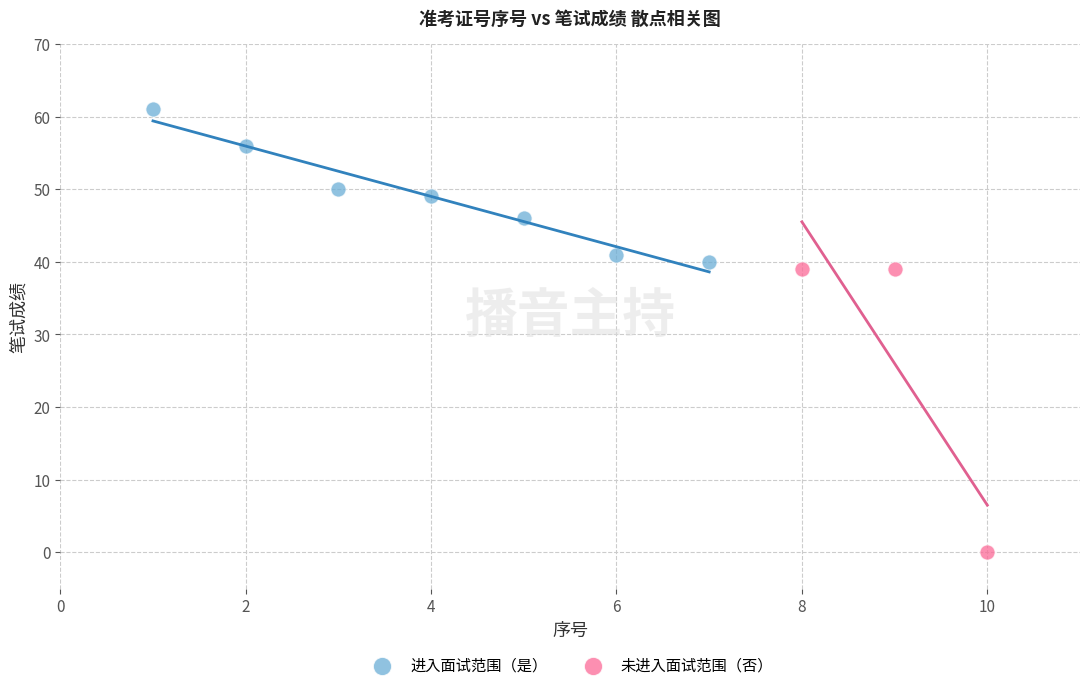

Which series contains the highest Y value?

进入面试范围（是）